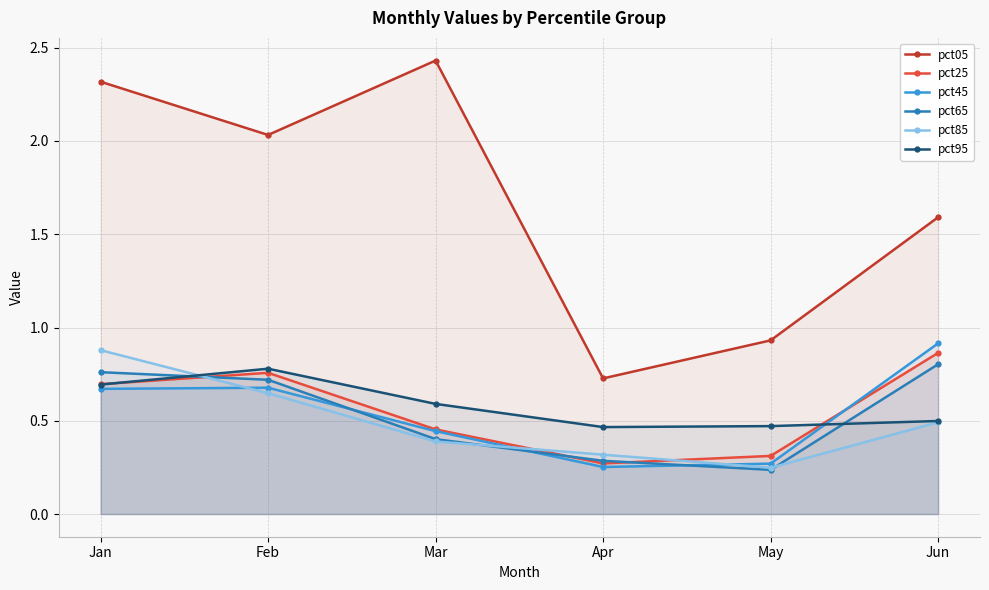

How many interior local valleys does the pct25 series have?

1